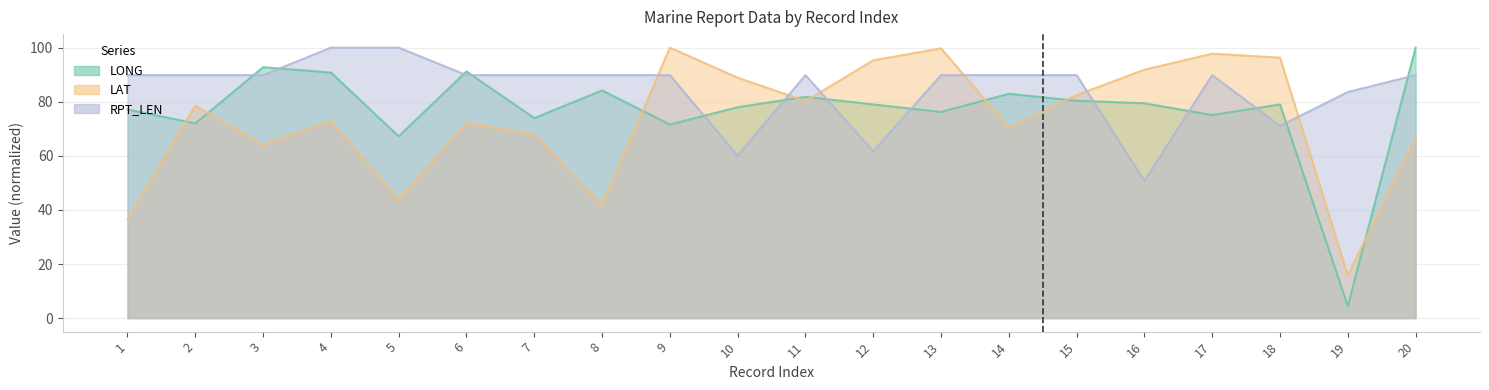

At which label does RPT_LEN reach its peak?

4